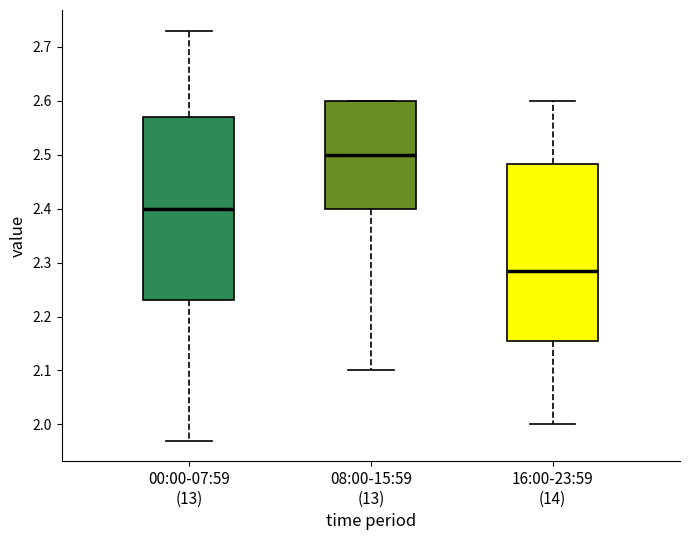

Which box is the tallest, from its lower edge to its upper edge?

00:00-07:59 (13)